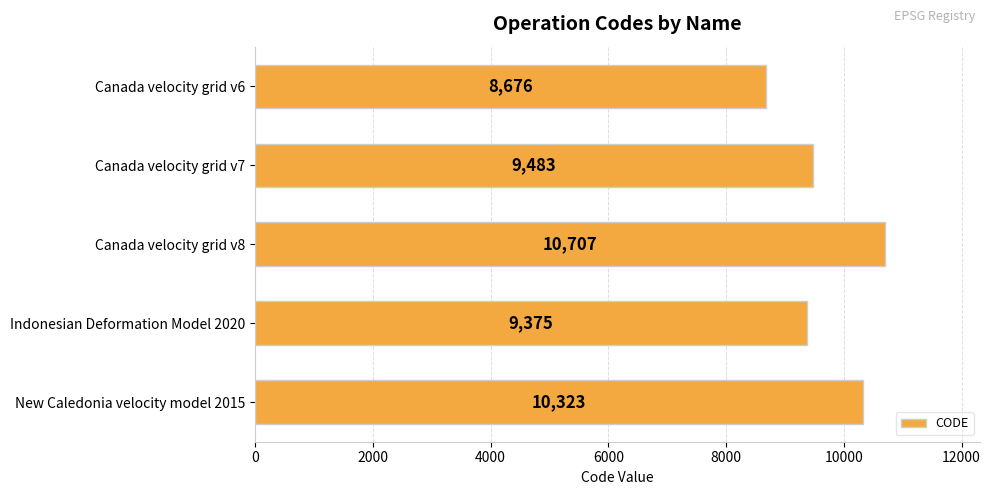

What is the average value?

9713